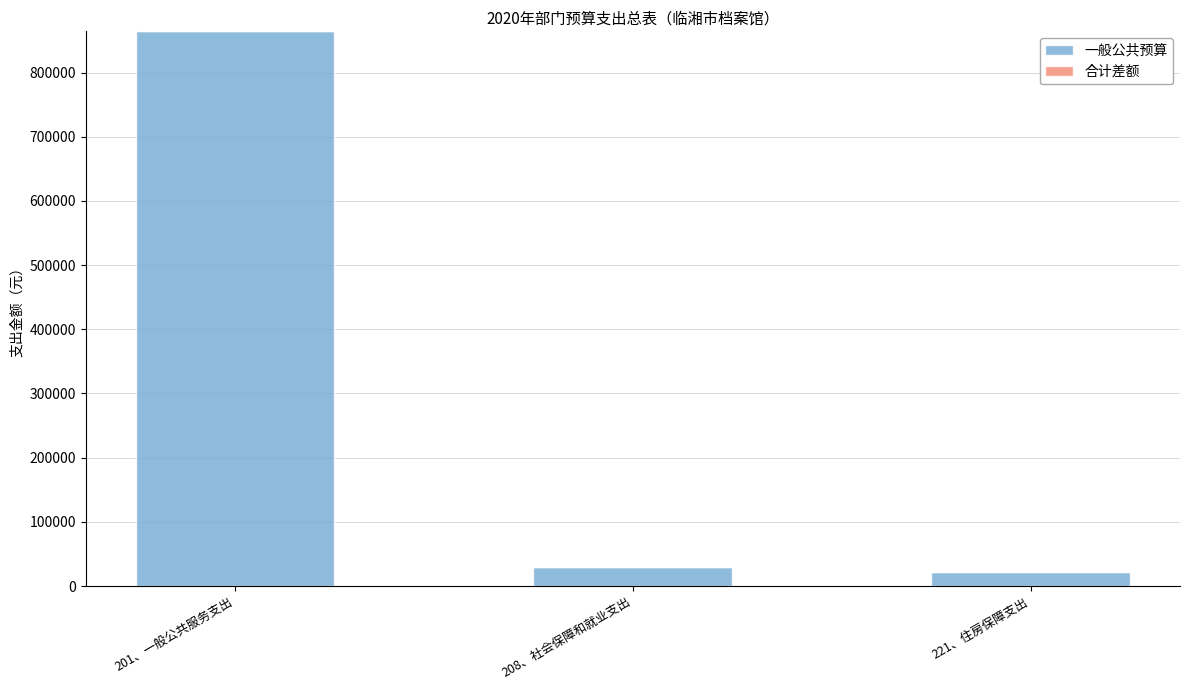

What is the difference between the maximum and minimum values?

842394.5